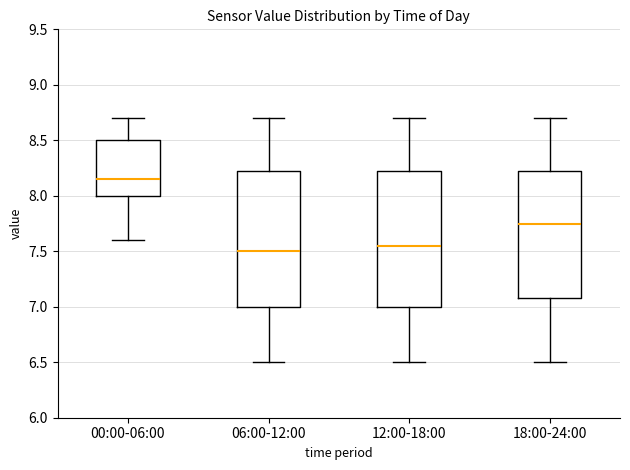

Reading left to right, transcribe this box plot: for each box, give where its median line is, the range the box spans, and where its two whiskers end, as read against the y-axis. The values are not printed on the chart, so give them approximately, as read against the axis.

00:00-06:00: median 8.15, box 8.00 to 8.50, whiskers 7.60 to 8.70
06:00-12:00: median 7.50, box 7.00 to 8.25, whiskers 6.50 to 8.70
12:00-18:00: median 7.55, box 7.00 to 8.25, whiskers 6.50 to 8.70
18:00-24:00: median 7.75, box 7.10 to 8.25, whiskers 6.50 to 8.70